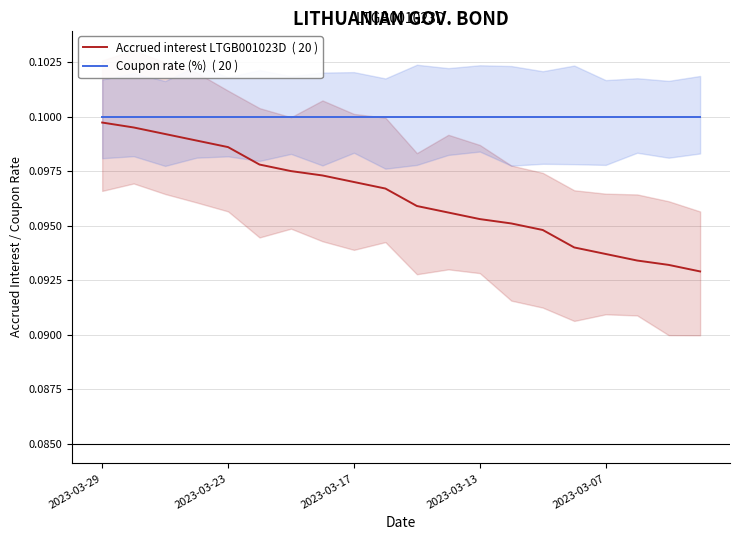

What is the maximum value shown in the chart?

0.1